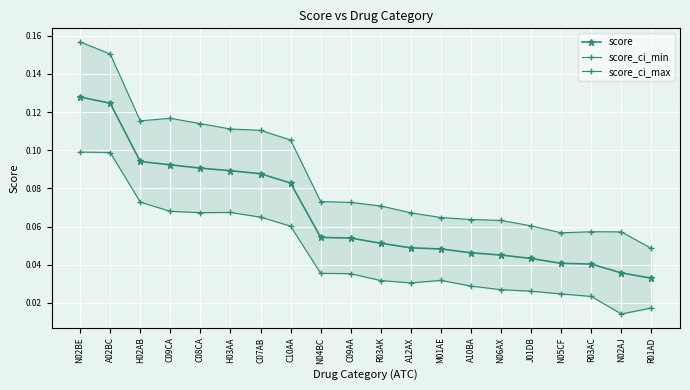

Is this an area chart (filled region under the line)?

No